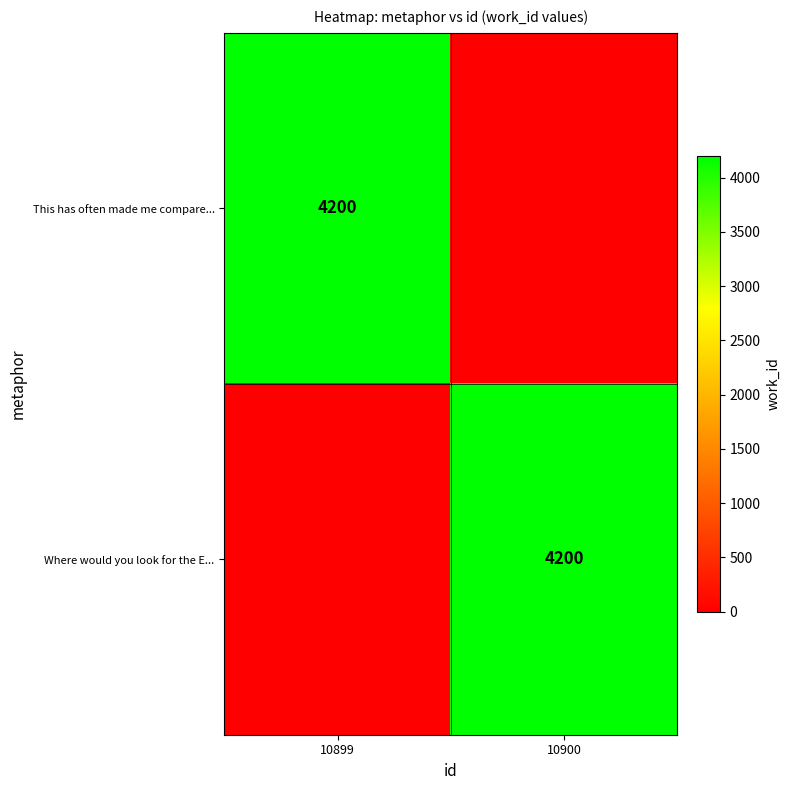

True or false: Where would you look for the E... has a value of 4200 at 10900.

True